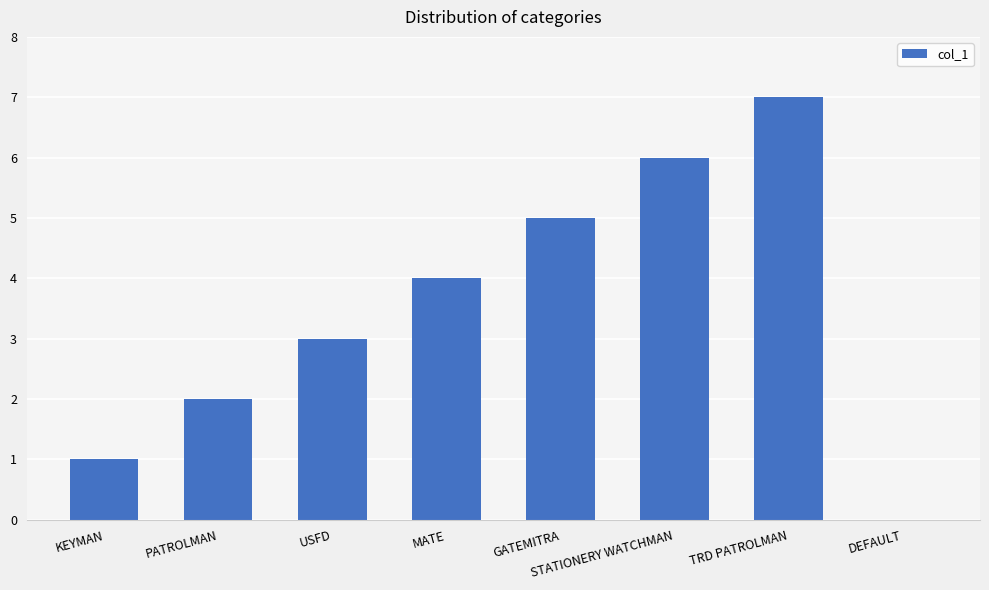

Which label corresponds to the largest value in the chart?

TRD PATROLMAN